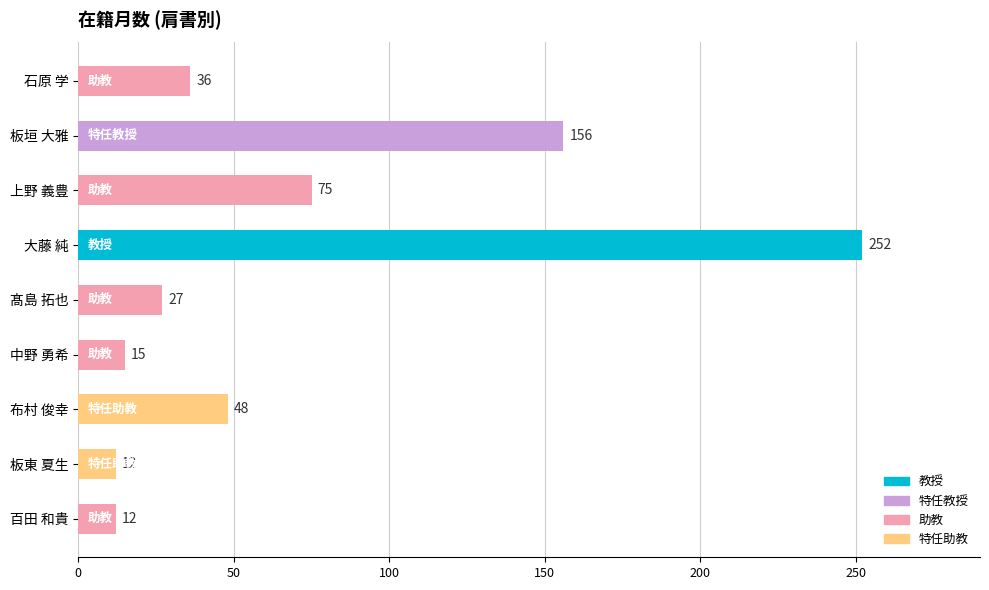

What is the average value?

70